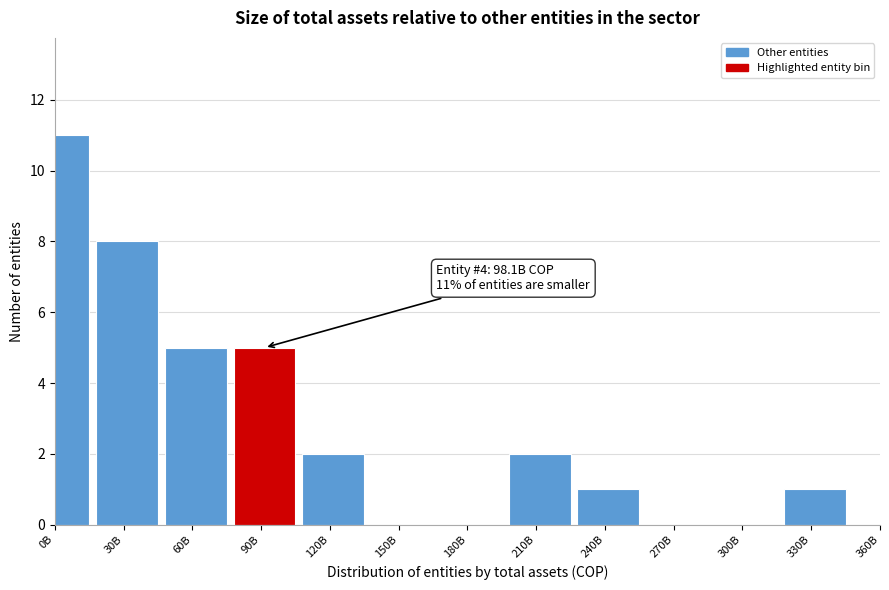

Reading left to right, list all the values displayed in this chart.

0B=11	30B=8	60B=5	90B=5	120B=2	150B=0	180B=0	210B=2	240B=1	270B=0	300B=0	330B=1